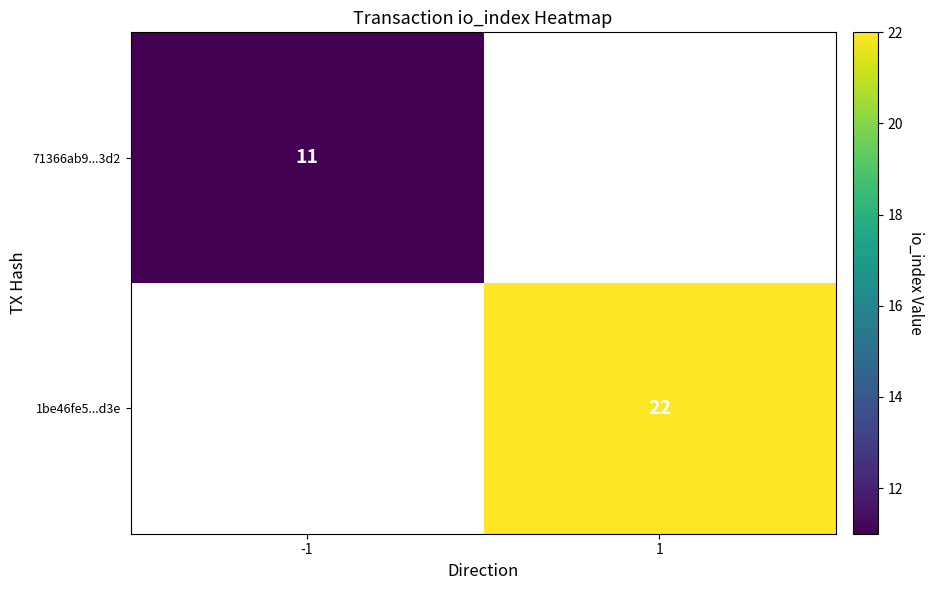

What is the greatest value displayed?

22.0